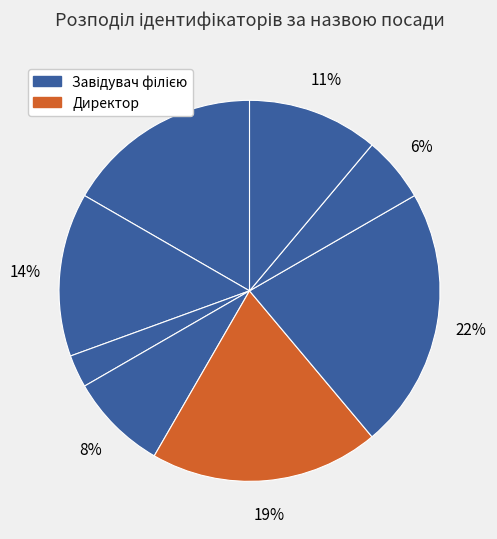

Which slice is the largest?

Завідувач філією